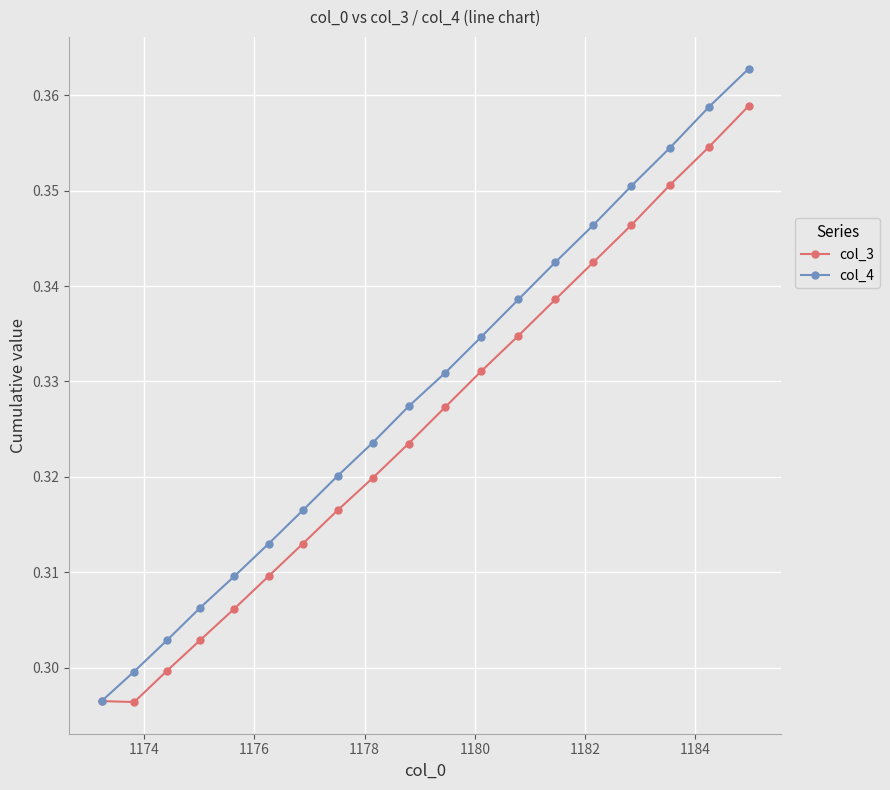

Rank the series by their maximum value, from highest to lowest.

col_4, col_3